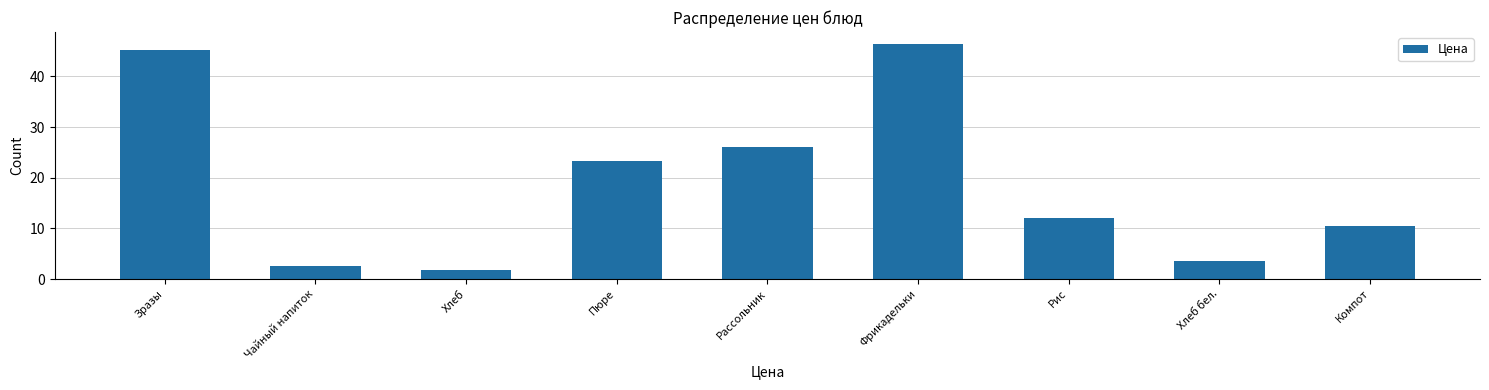

What is the change in value from Фрикадельки to Рис?

-34.3